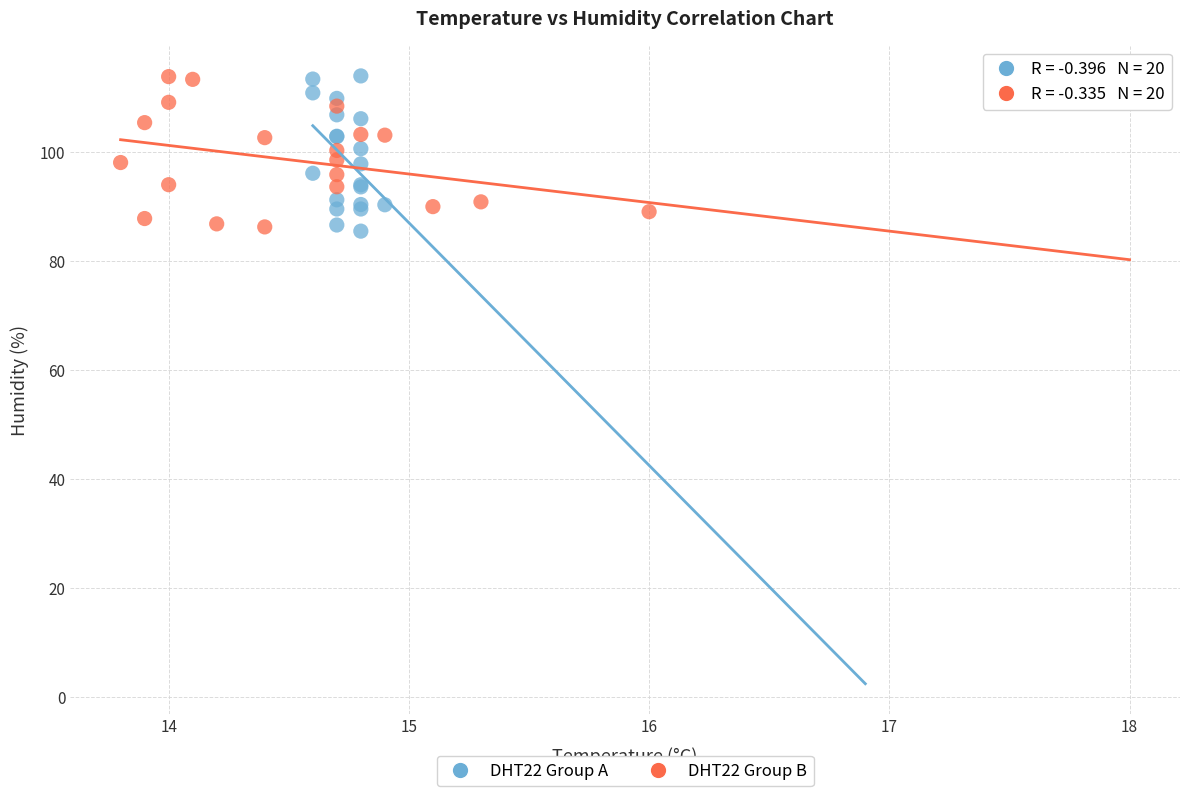

What are all the series names shown in the legend?

DHT22 Group A, DHT22 Group B